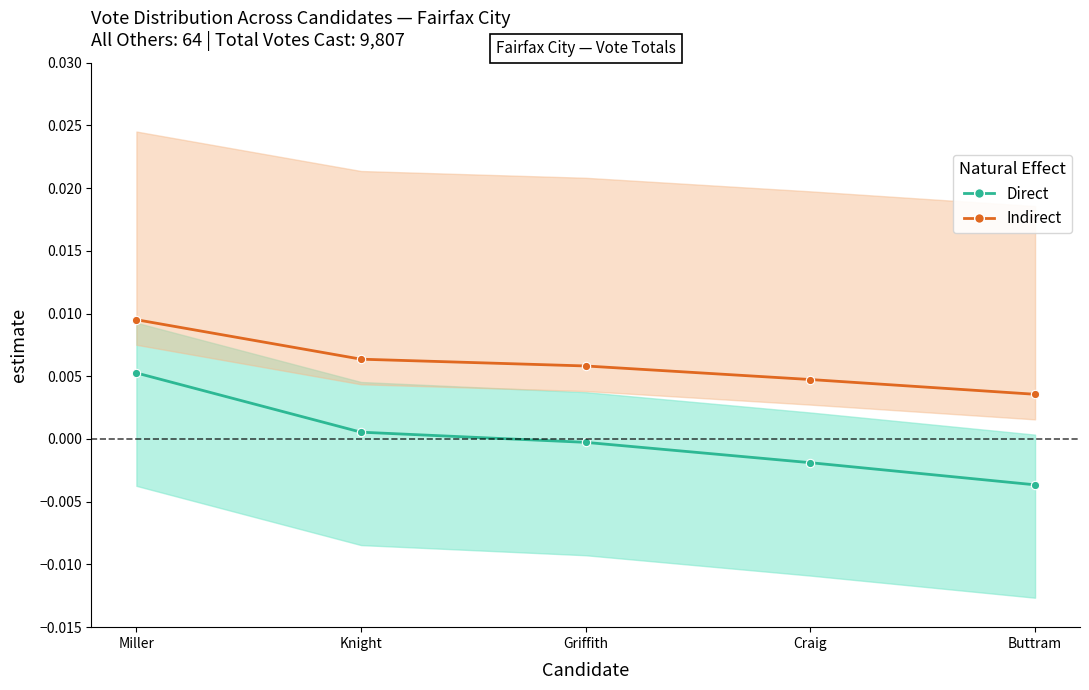

At which label is Indirect closest to 0?

Buttram